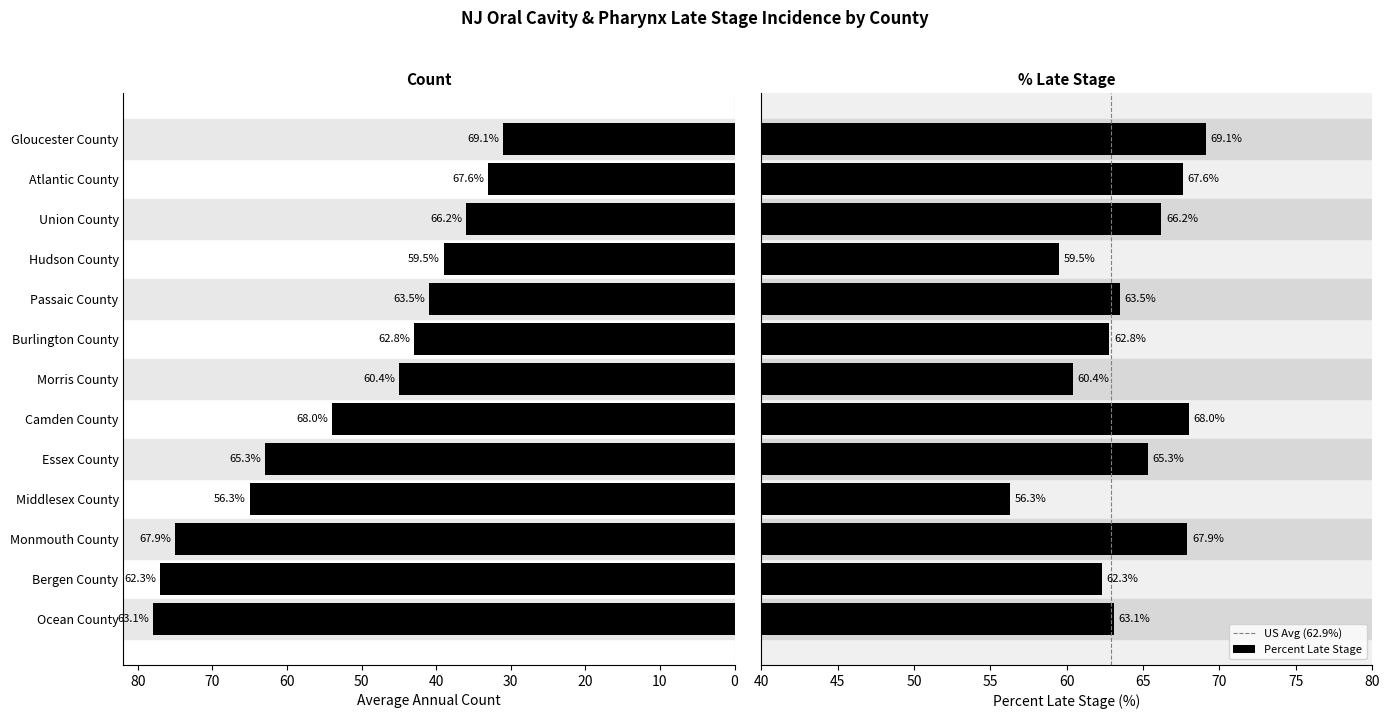

List the series in order of their peak value, lowest first.

Percent Late Stage, Average Annual Count